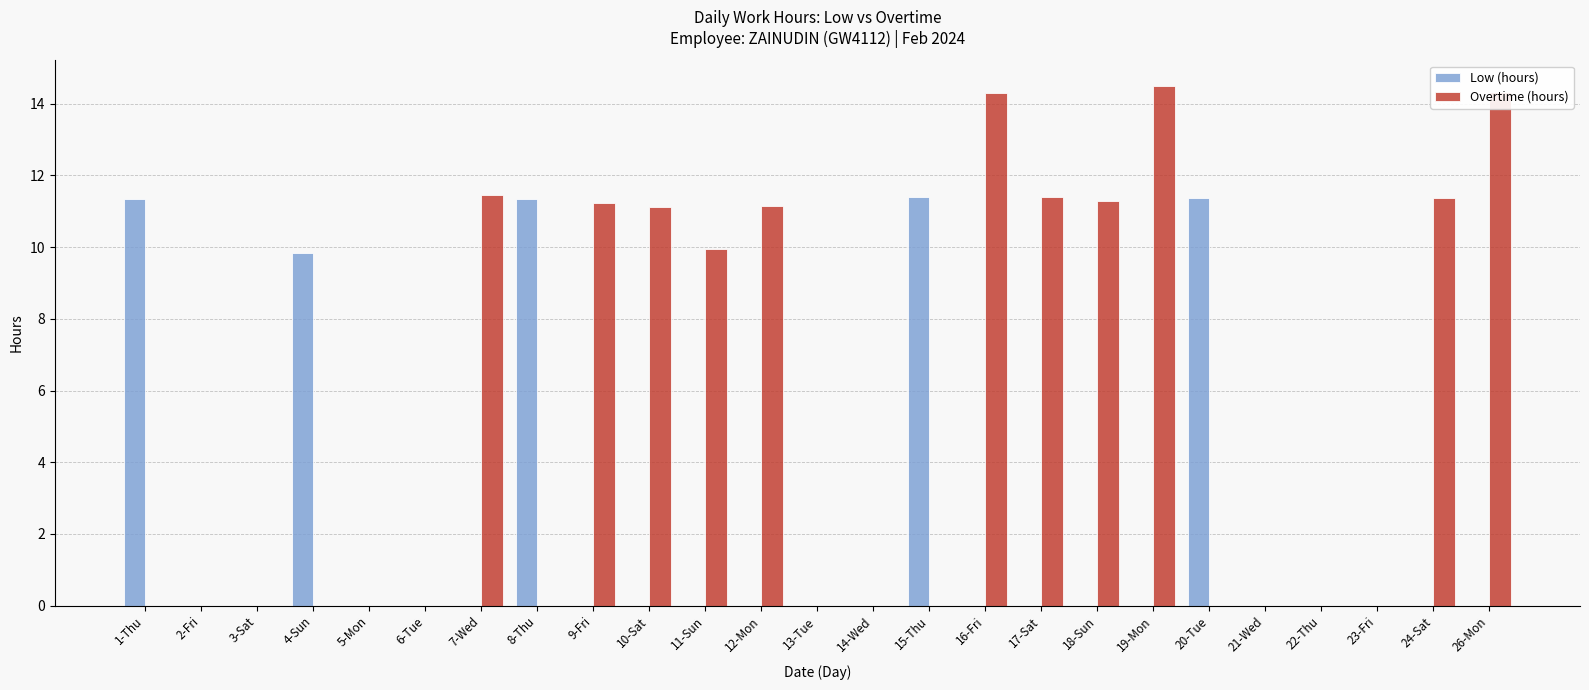

Are the bars grouped side by side (vs. stacked)?

Yes